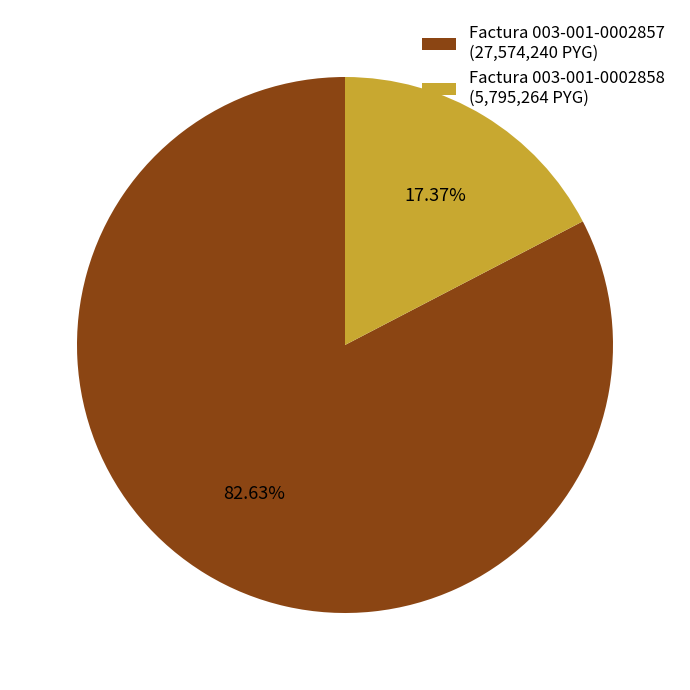

To the nearest percent, what is the difference between the largest and smallest slice percentages?

65%